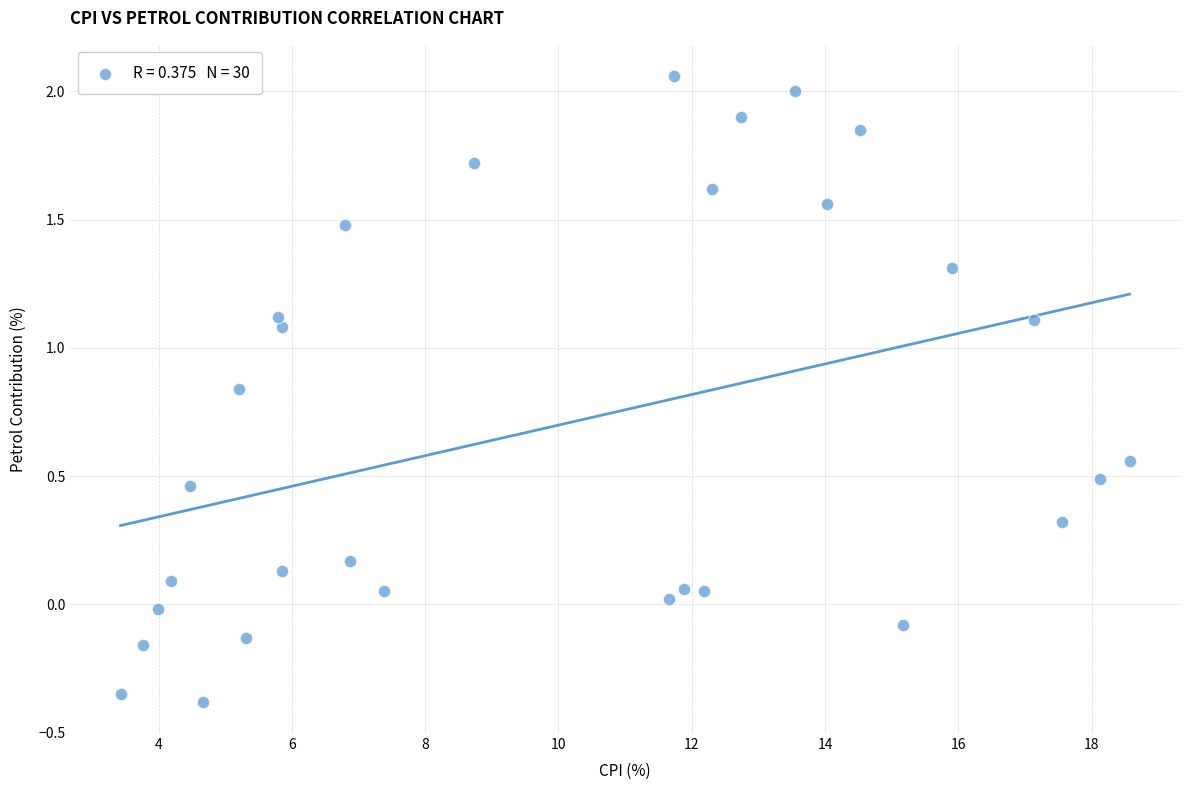

What is the range of Y values (max minus min)?

2.4